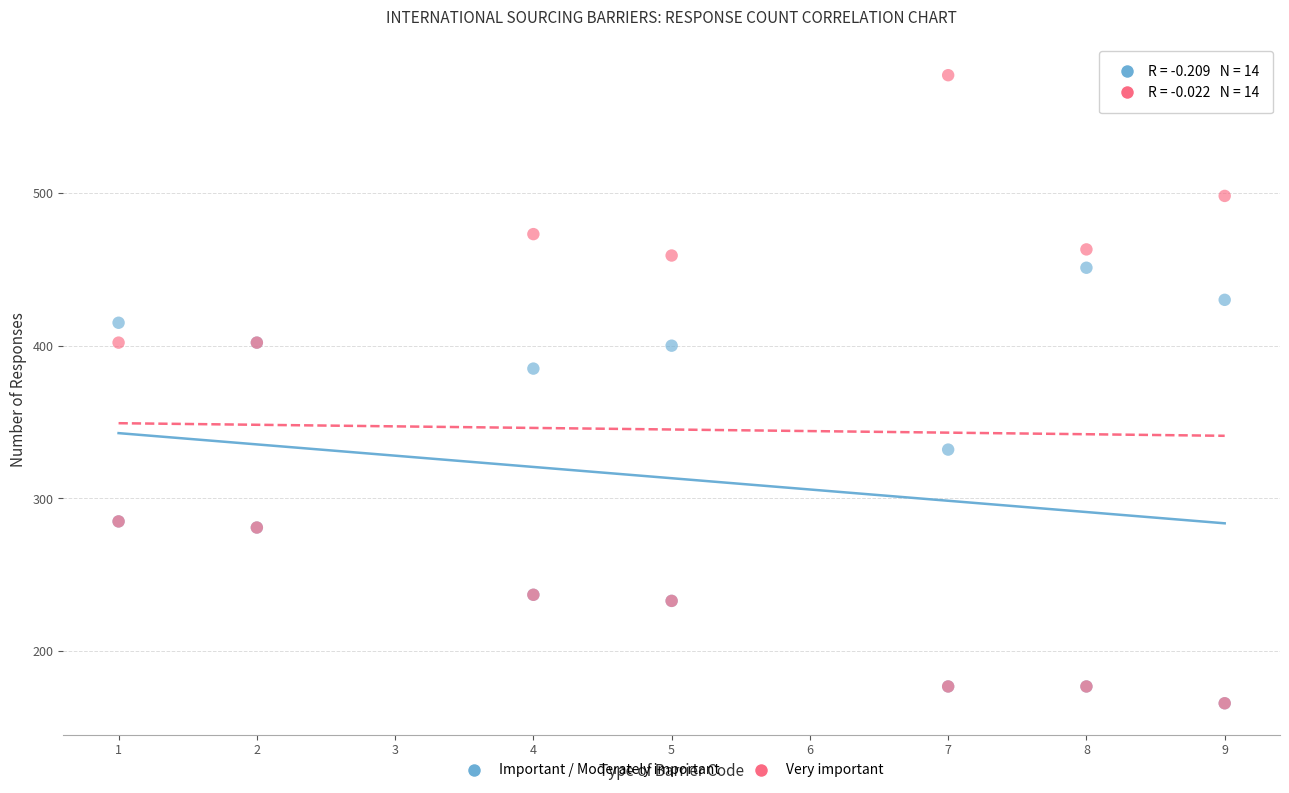

What are all the series names shown in the legend?

Important / Moderately important, Very important